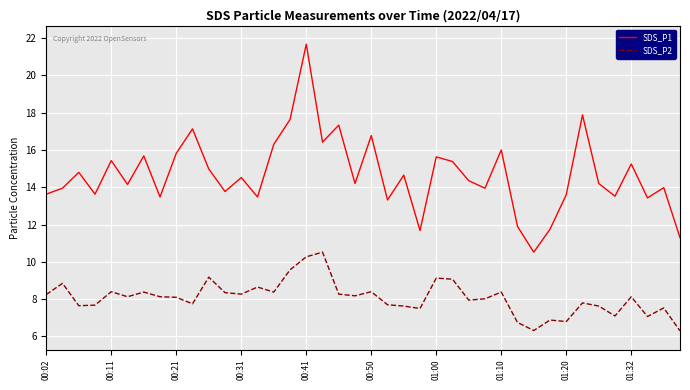

Rank the series by their average value, from highest to lowest.

SDS_P1, SDS_P2